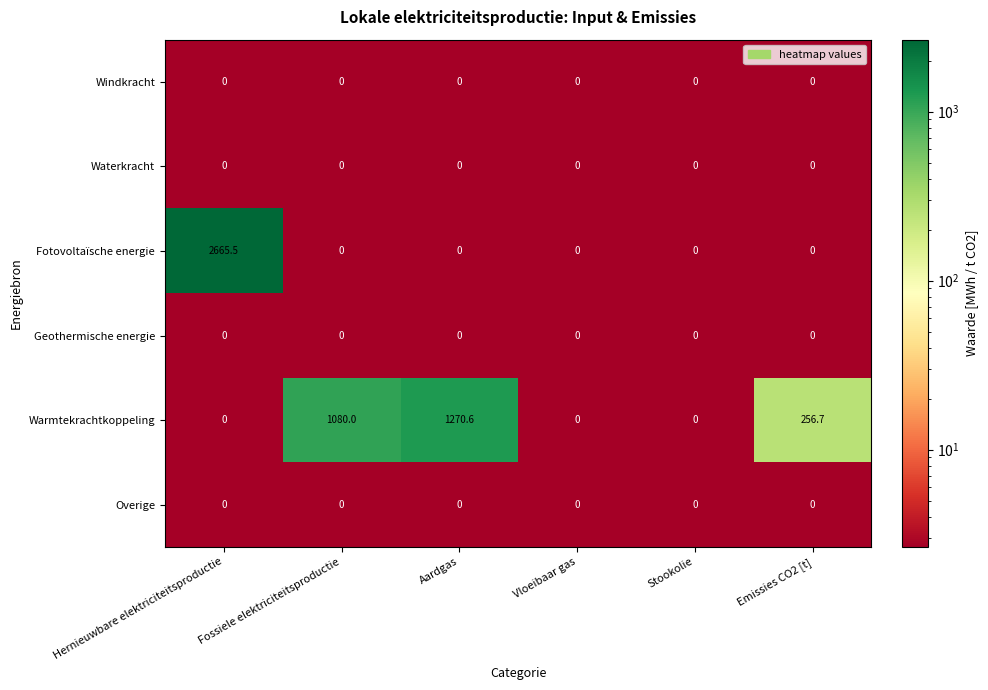

Which label corresponds to the largest value in the chart?

Hernieuwbare elektriciteitsproductie